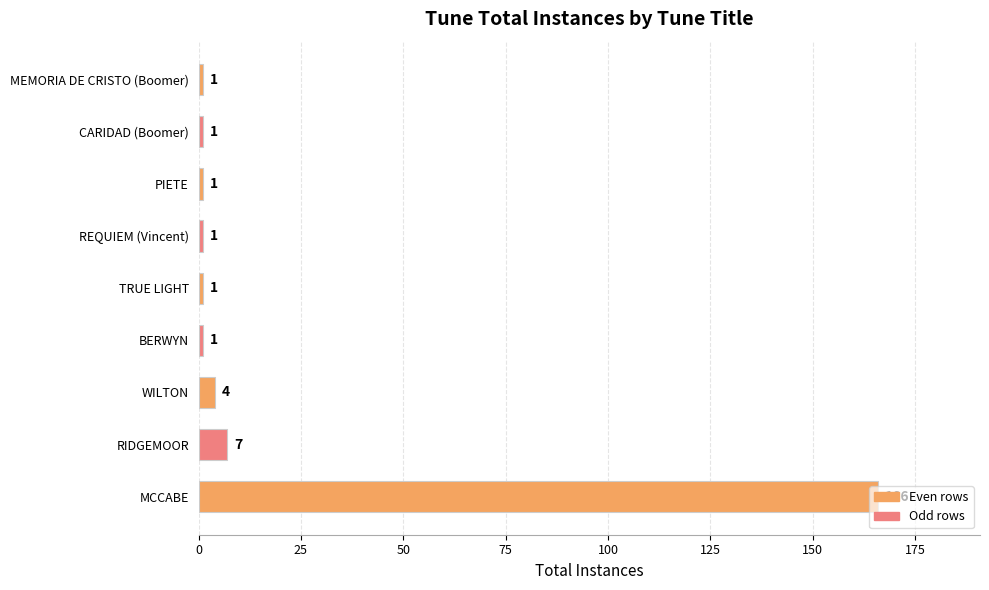

What is the maximum value shown in the chart?

166